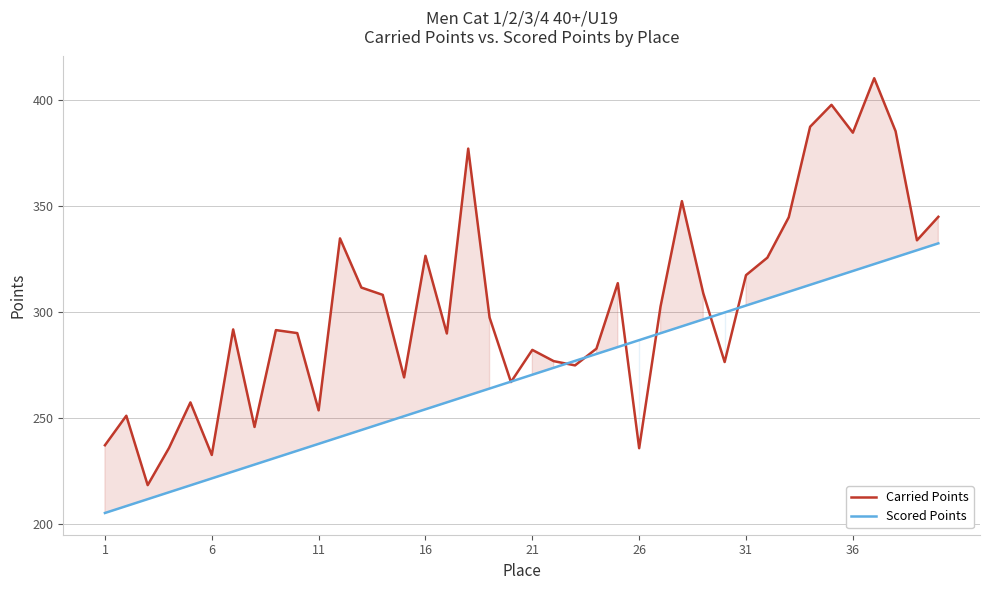

What is the greatest value displayed?

410.5